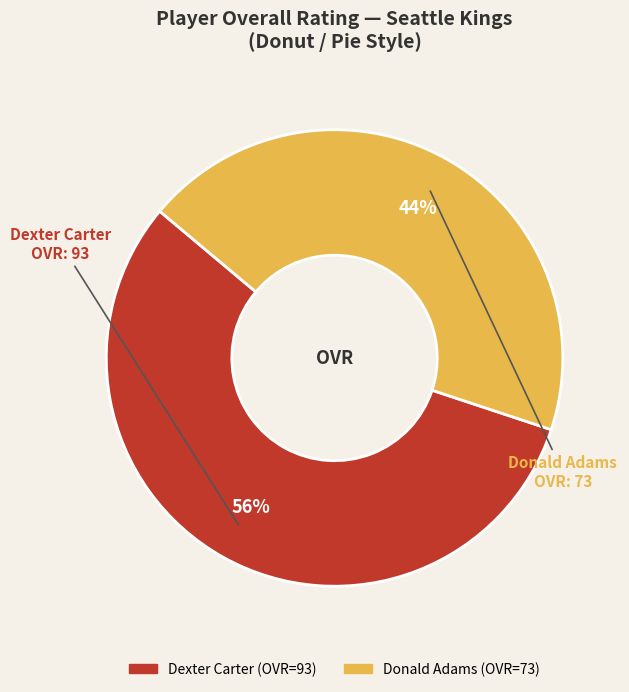

The Dexter Carter slice represents 42% of the pie. True or false?

False